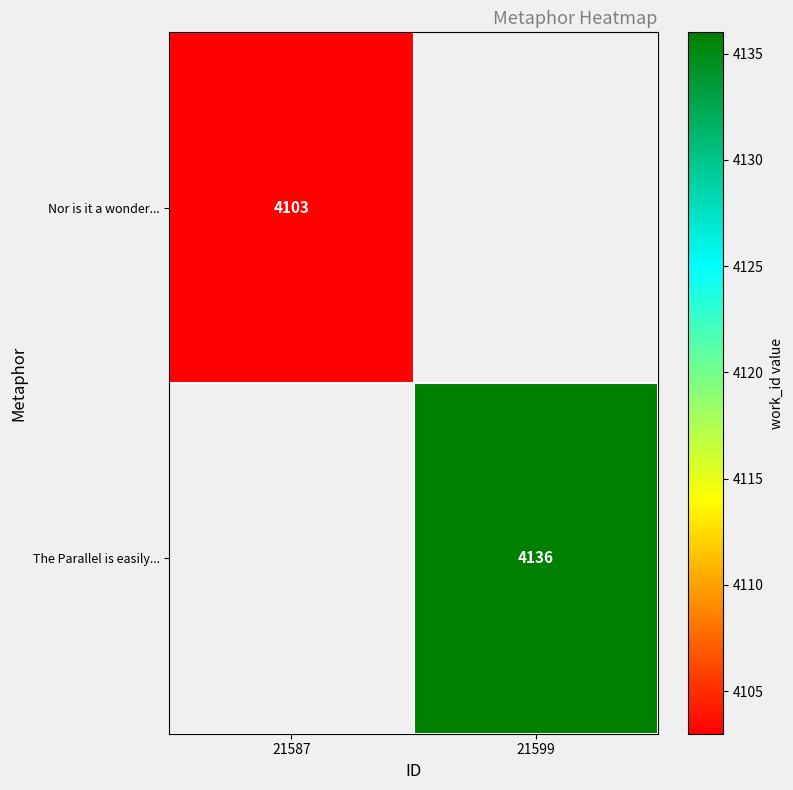

The value of The Parallel is easily... at 21599 is 4136. True or false?

True